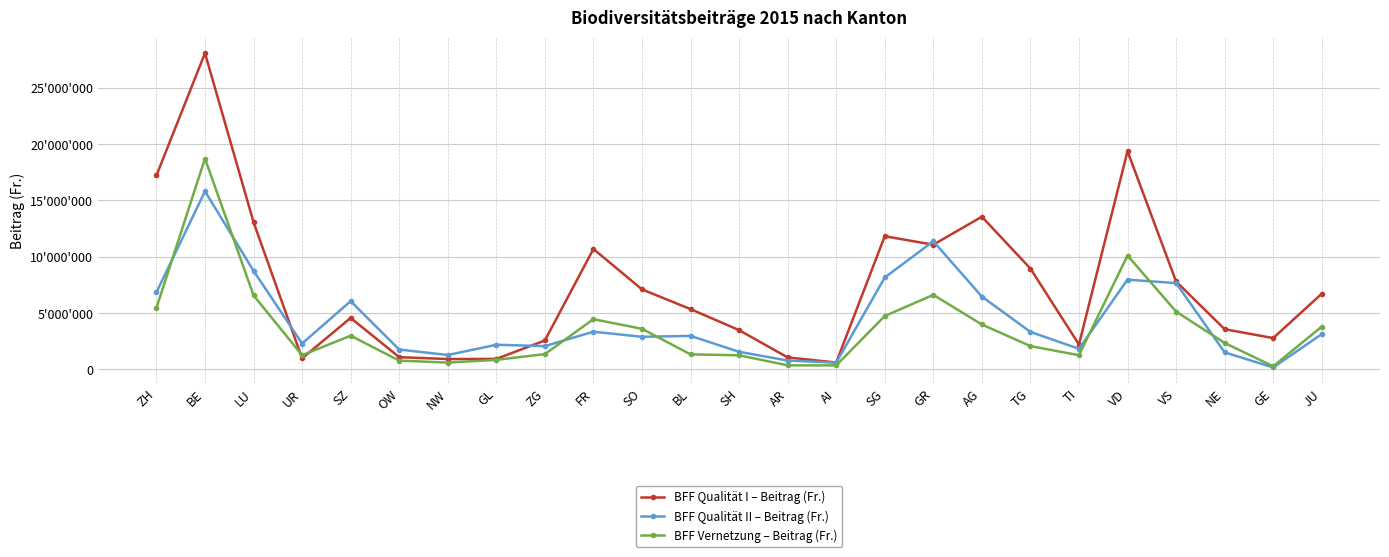

Is the value of BFF Qualität II – Beitrag (Fr.) at ZH greater than the value of BFF Vernetzung – Beitrag (Fr.) at GE?

Yes